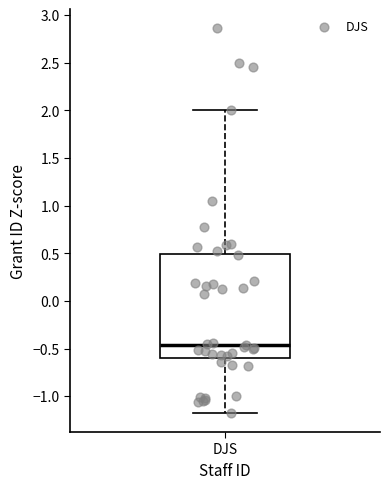

Where is the upper edge of the box for DJS on the y-axis? The values are not printed on the chart, so give them approximately, as read against the axis.

0.50